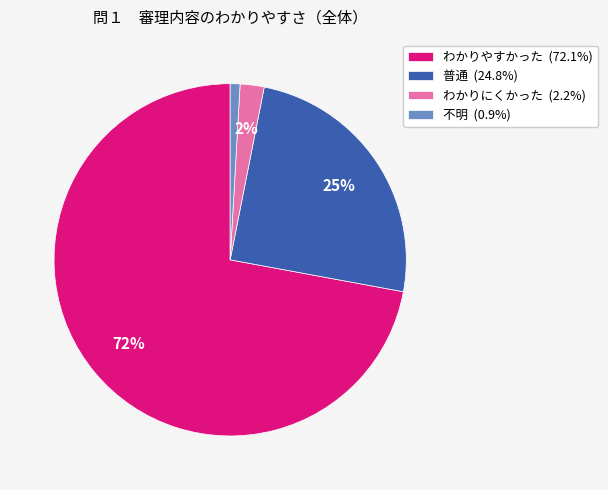

Is it true that わかりにくかった is 13% of the pie?

False